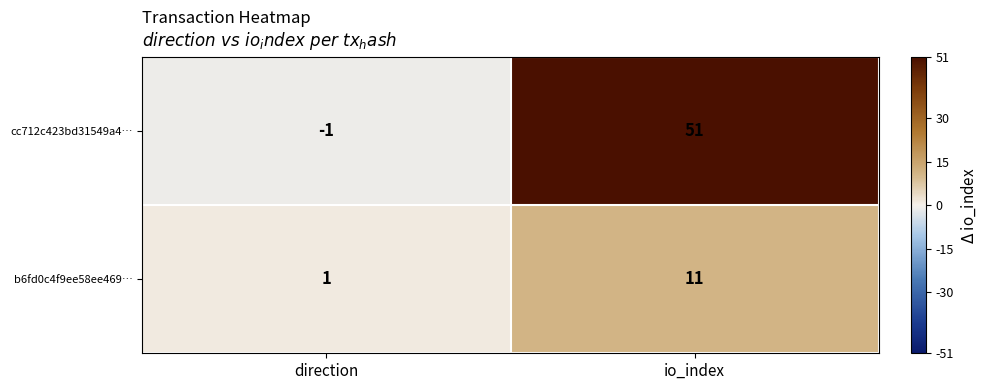

What is the sum of all cc712c423bd31549a4… values?

50